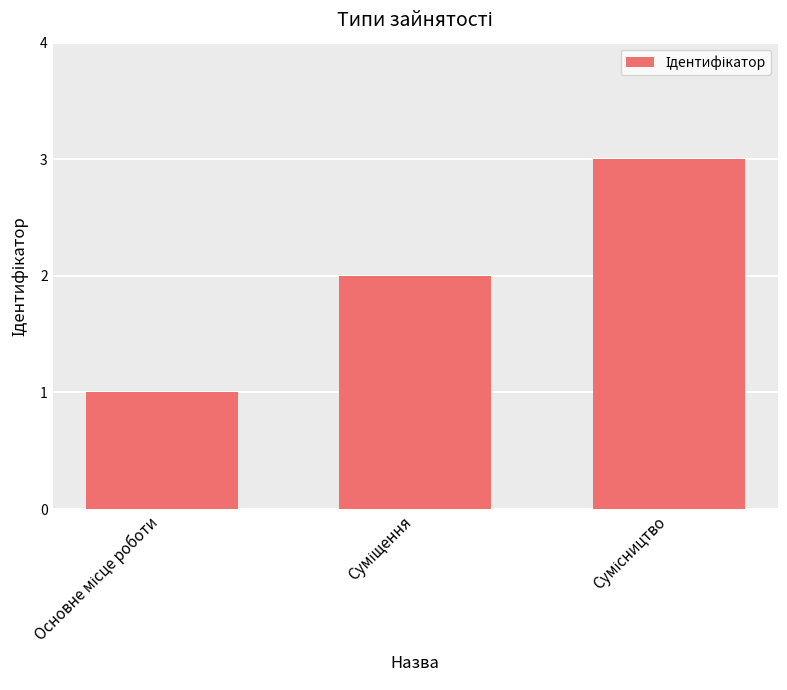

What is the sum of all values?

6